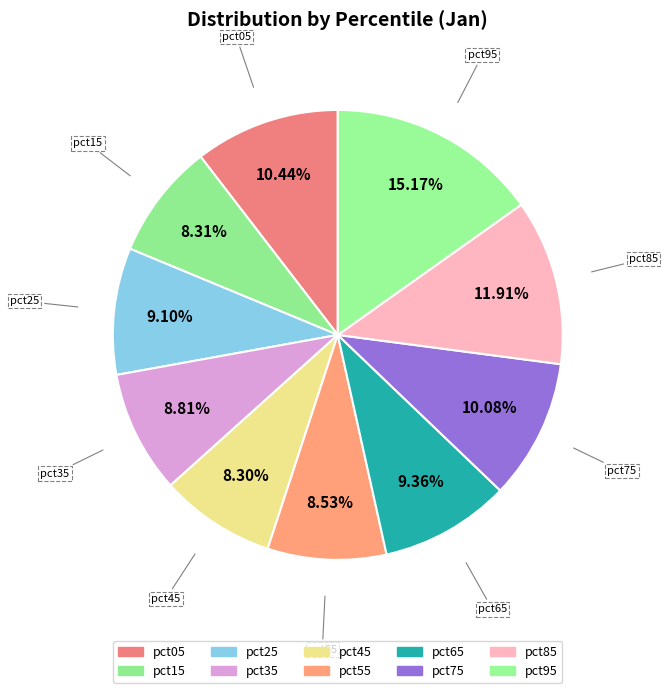

Which category has the biggest portion of the pie?

pct95